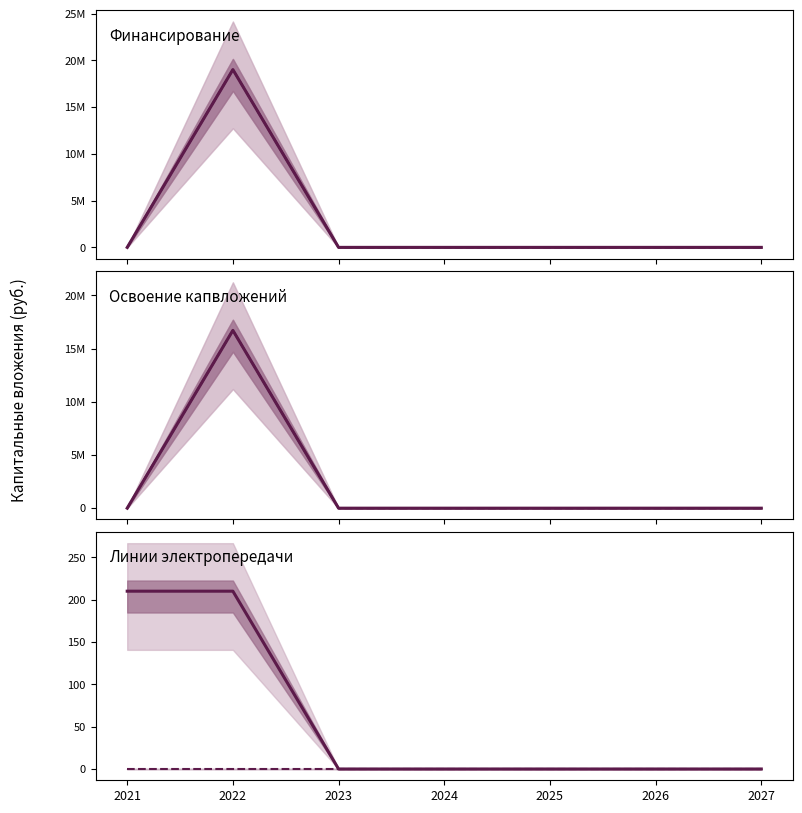

What is the highest value of the Воздушные линии (км) series?

210